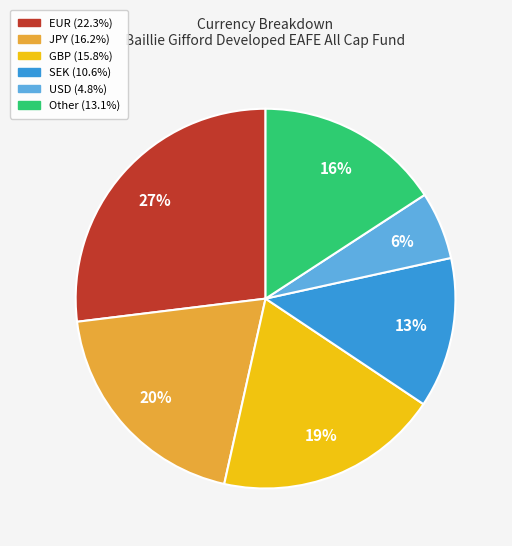

To the nearest percent, what is the difference between the largest and smallest slice percentages?

21%